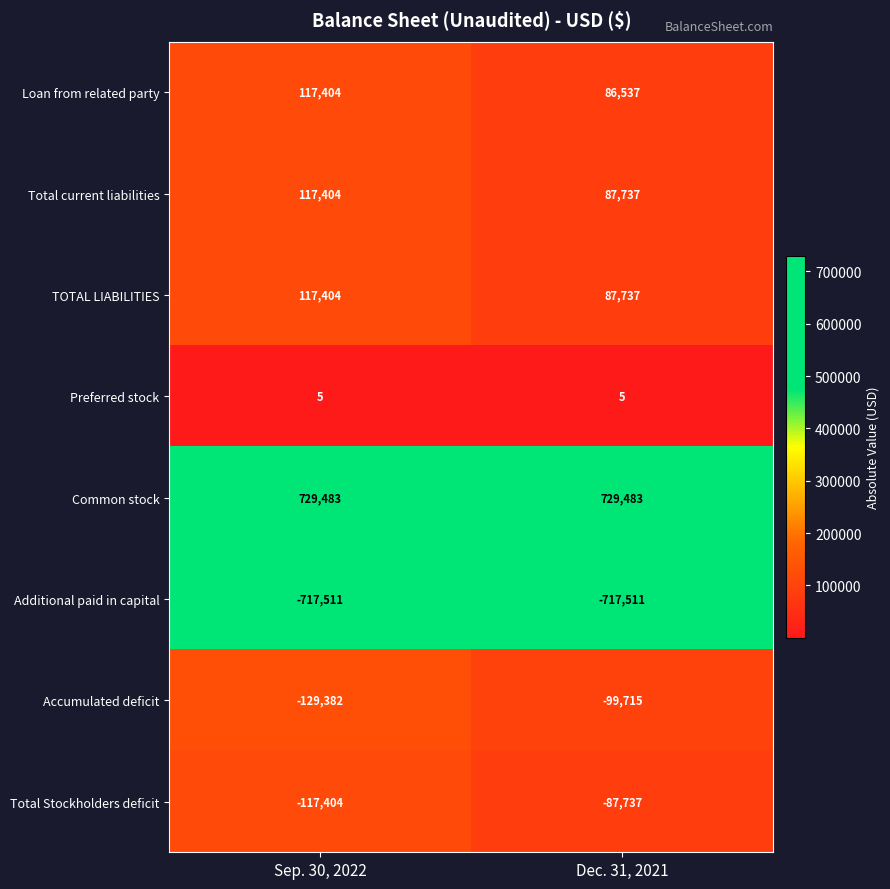

The Total current liabilities series shows 32808 at Dec. 31, 2021. True or false?

False